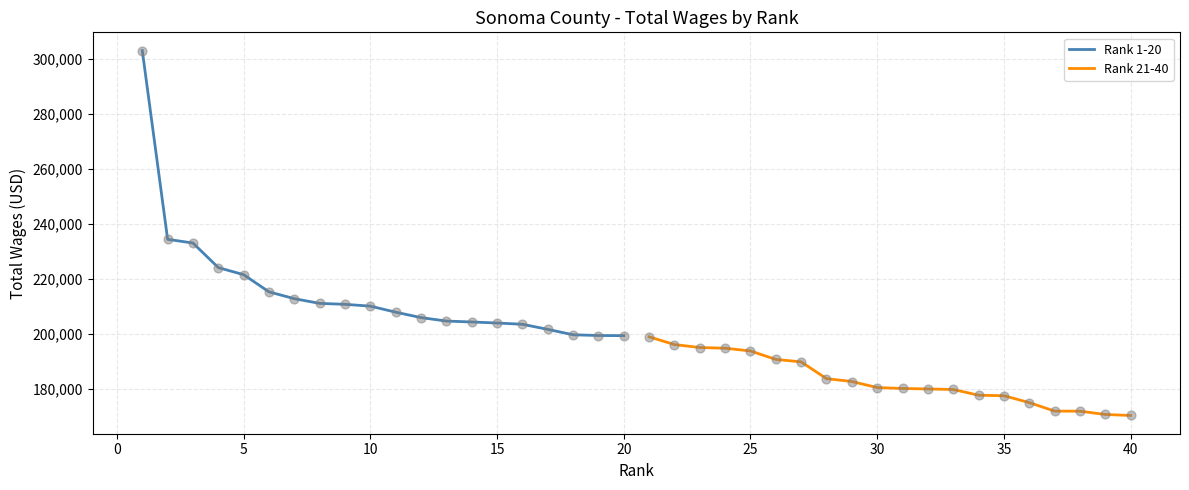

Which series has the largest total across all categories?

Rank 1-20